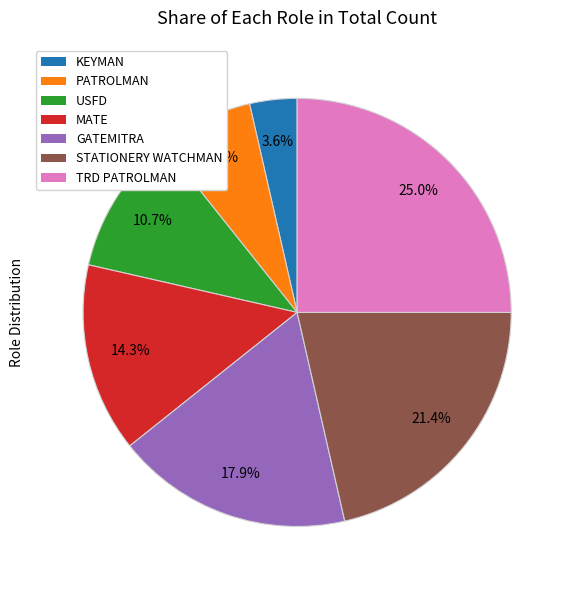

How many slices are in this pie chart?

7